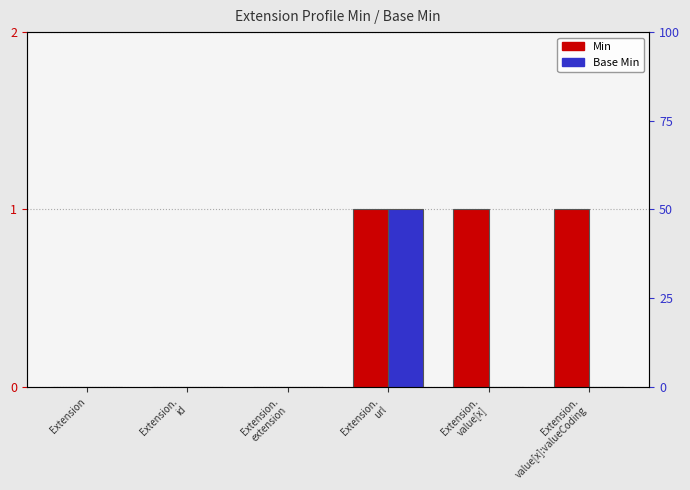

Reading left to right, extract all data points from this chart.

Min: 0	0	0	1	1	1
Base Min: 0	0	0	1	0	0